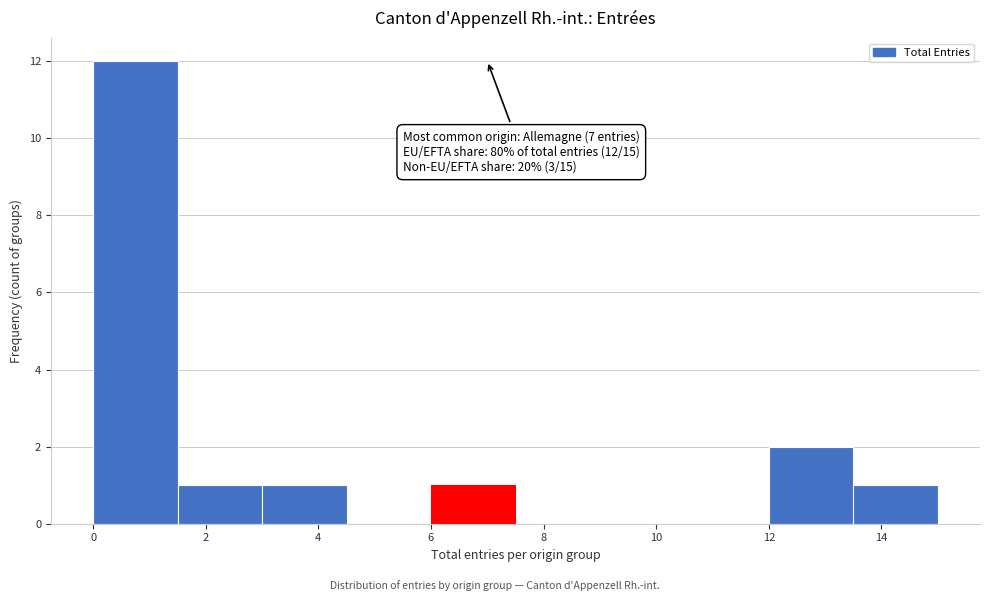

Over which range of the x-axis is the bar tallest?

0.0 to 1.5